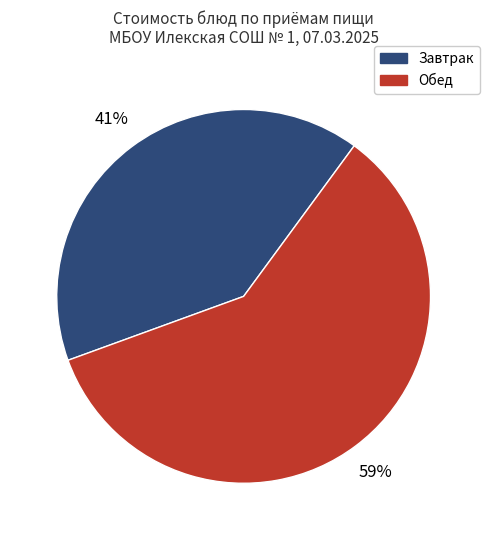

To the nearest percent, what percentage of the pie is Обед?

59%